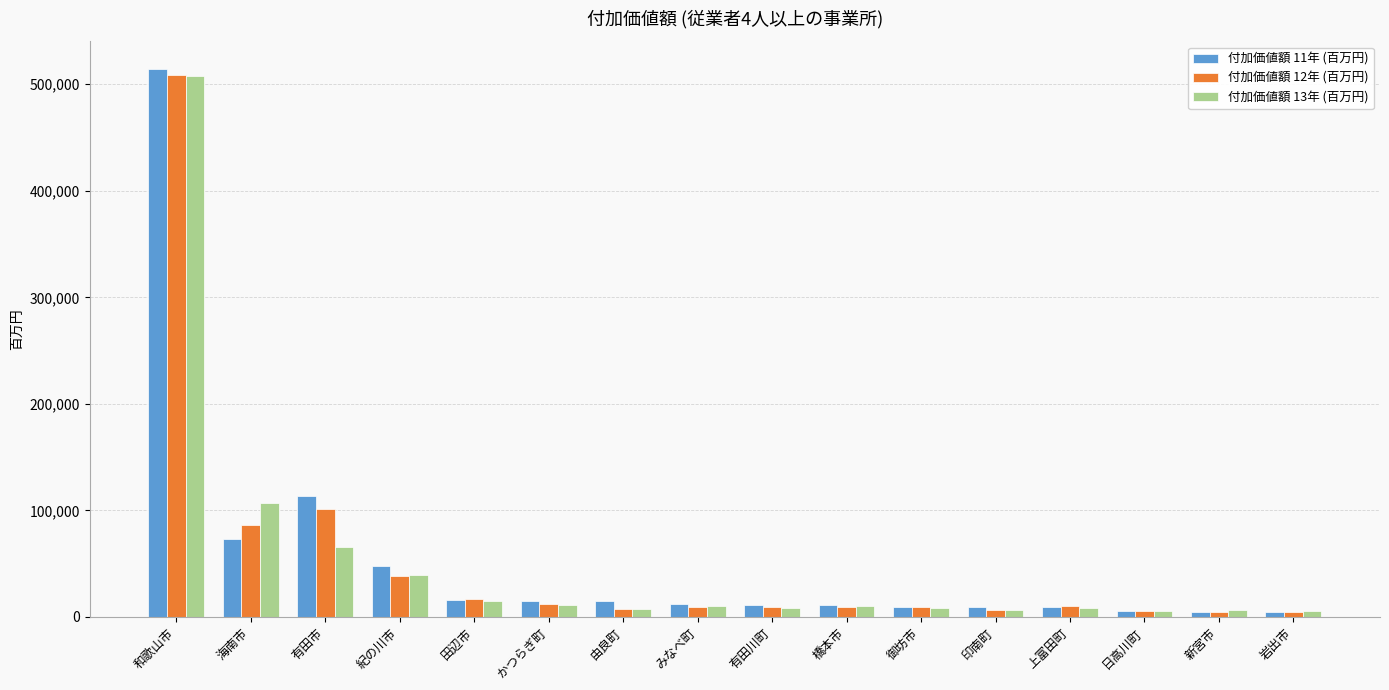

Is it true that 付加価値額 12年 (百万円) equals 16647 at 田辺市?

True